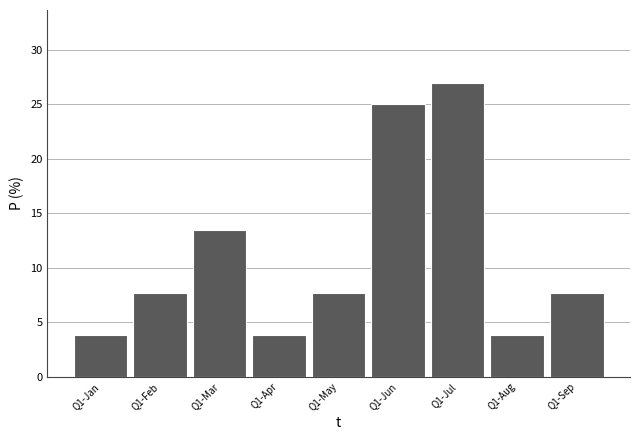

Reading left to right, extract all data points from this chart.

3.8	7.7	13.5	3.8	7.7	25.0	26.9	3.8	7.7